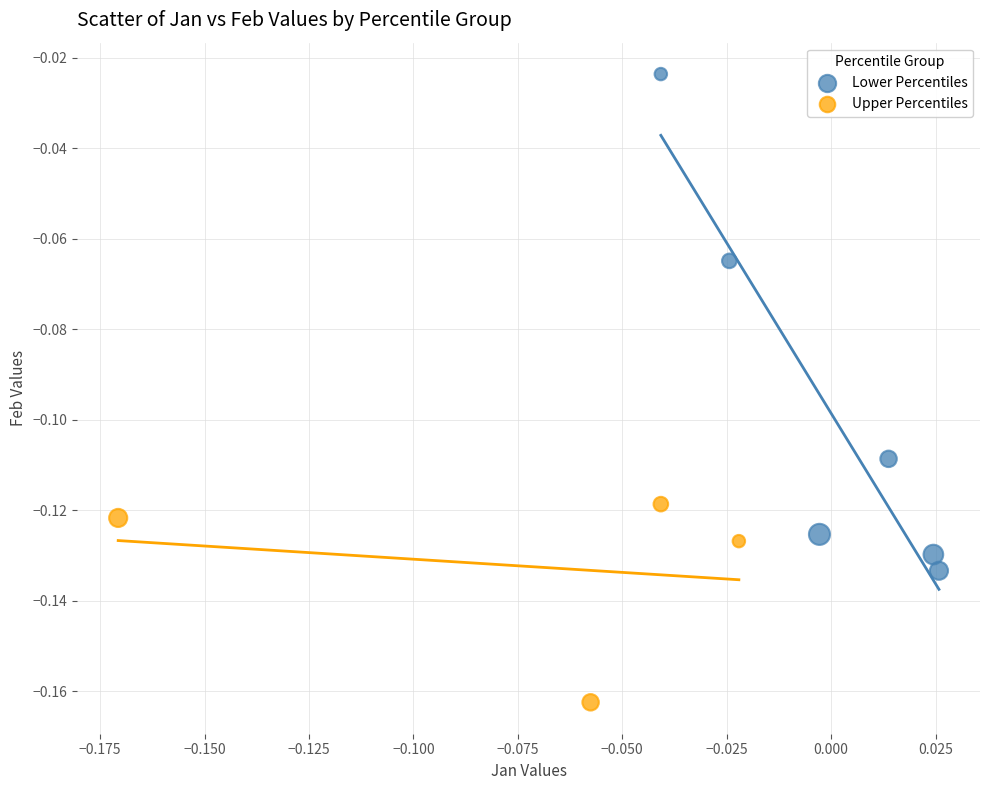

Which series reaches the maximum Y coordinate?

Lower Percentiles